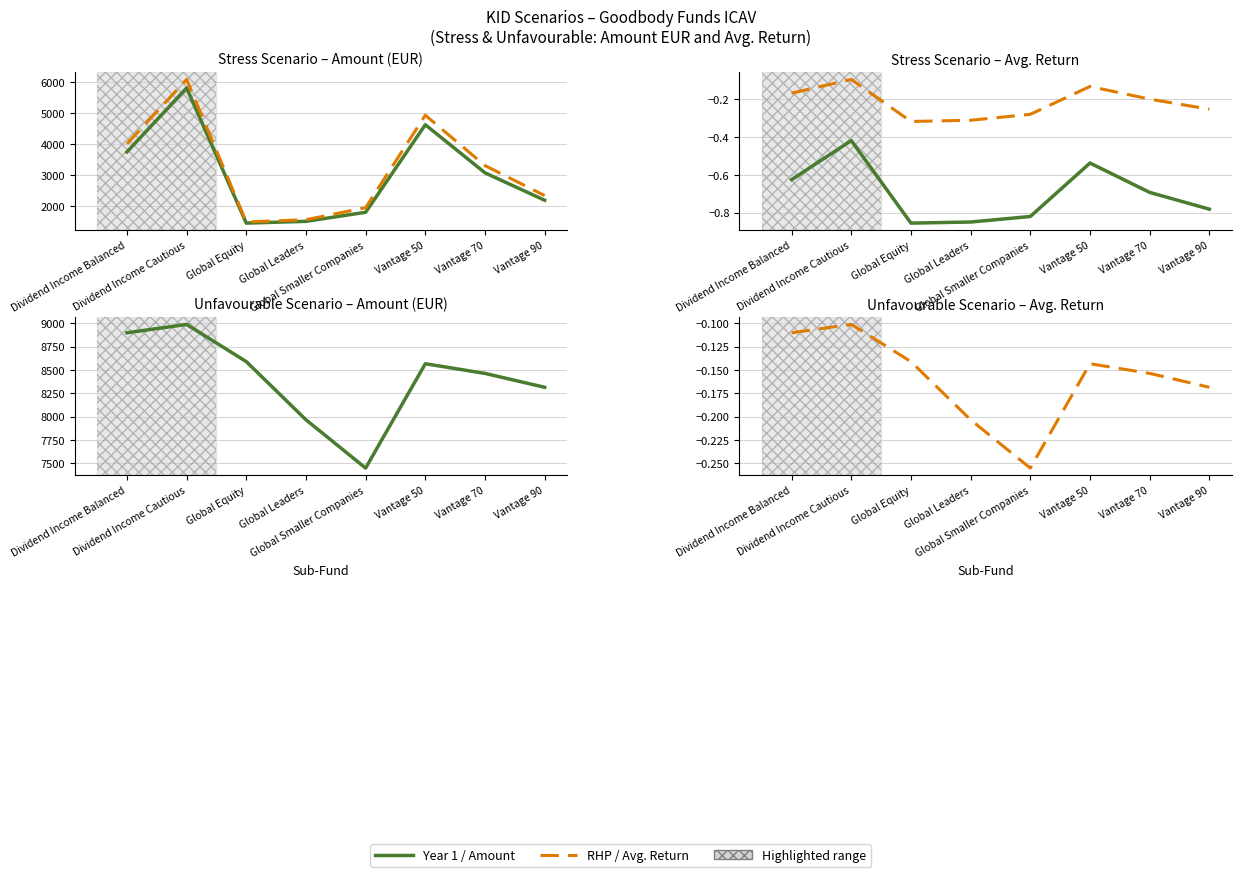

True or false: Amount Year 1 and Year 1 cross at least once.

False